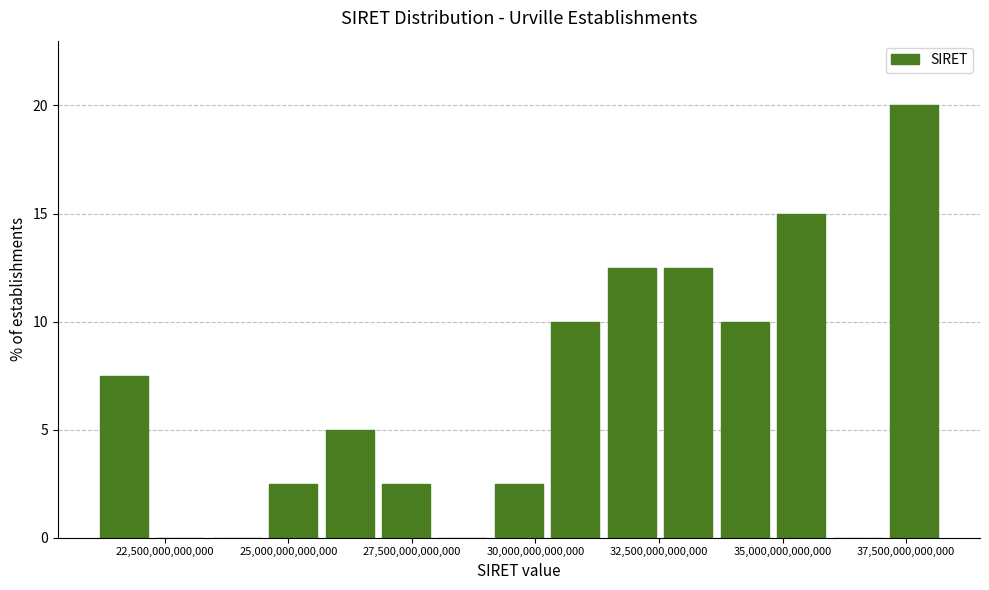

Read against the x-axis, roughly where is the centre of the tallest bar?

37500000000000